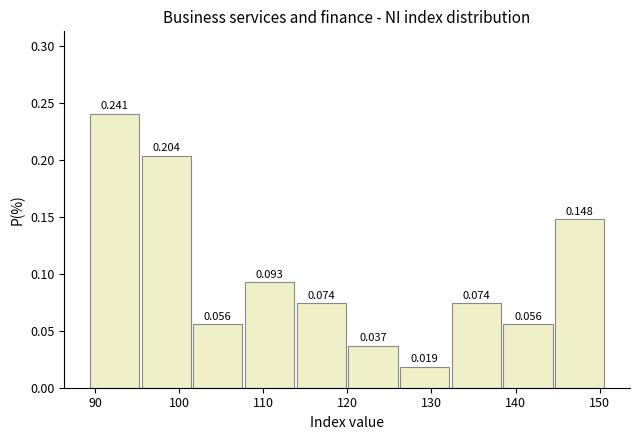

How tall is the bar that spans 145 to 151 on the x-axis? The bar edges are not printed on the chart, so give them approximately, as read against the axis.

0.148